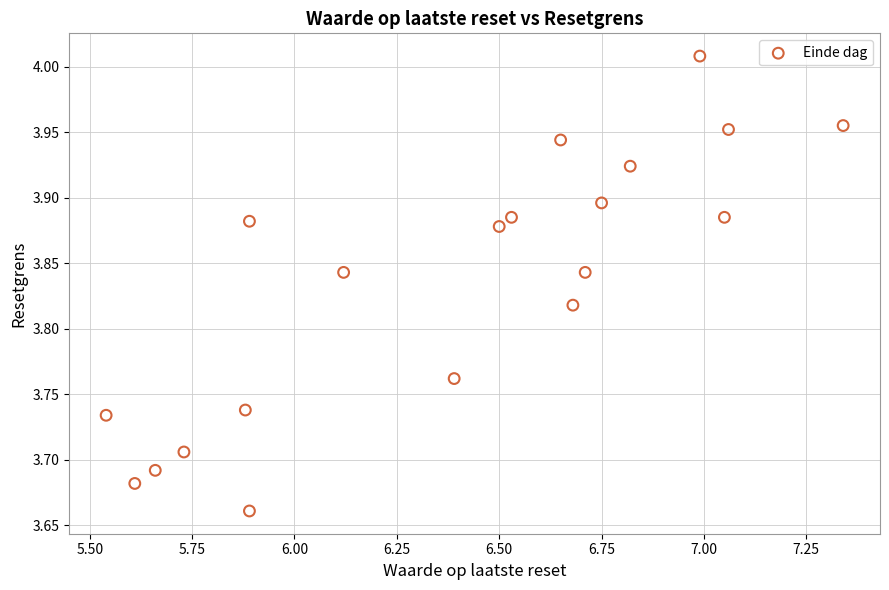

What is the range of Y values (max minus min)?

0.3